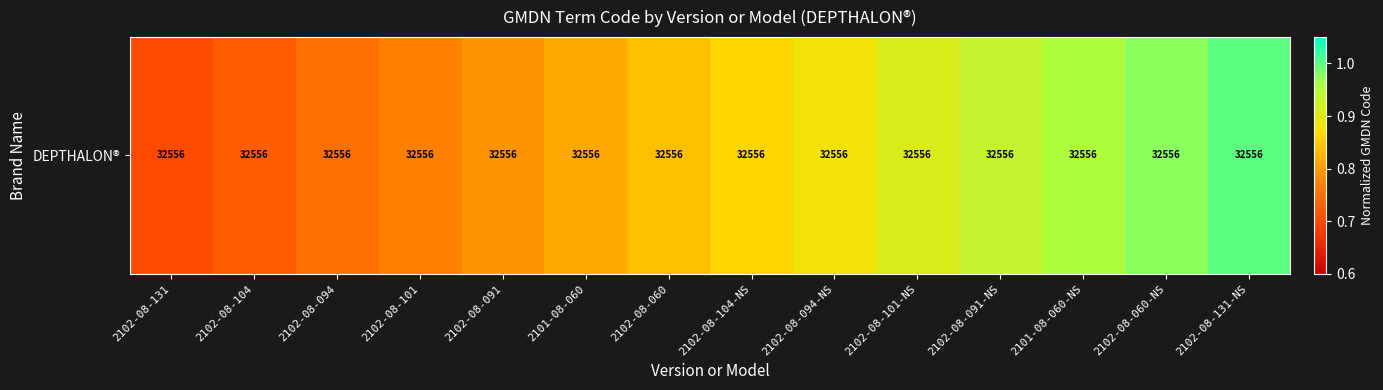

The value at 2102-08-104 is 1.1. True or false?

False